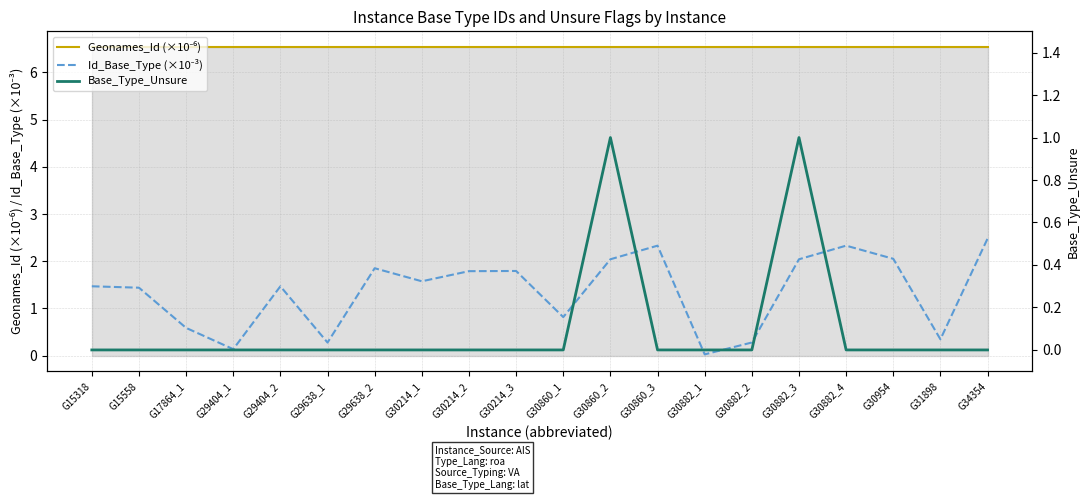

True or false: Base_Type_Unsure and Id_Base_Type (×10⁻³) intersect in this chart.

False